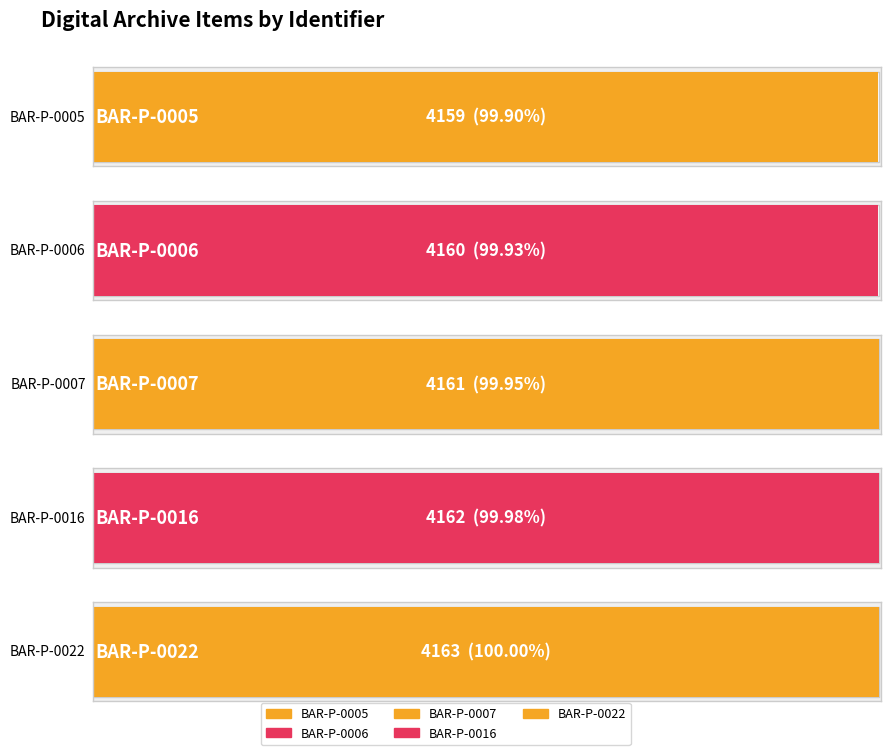

Reading left to right, list all the values displayed in this chart.

BAR-P-0005=4159	BAR-P-0006=4160	BAR-P-0007=4161	BAR-P-0016=4162	BAR-P-0022=4163